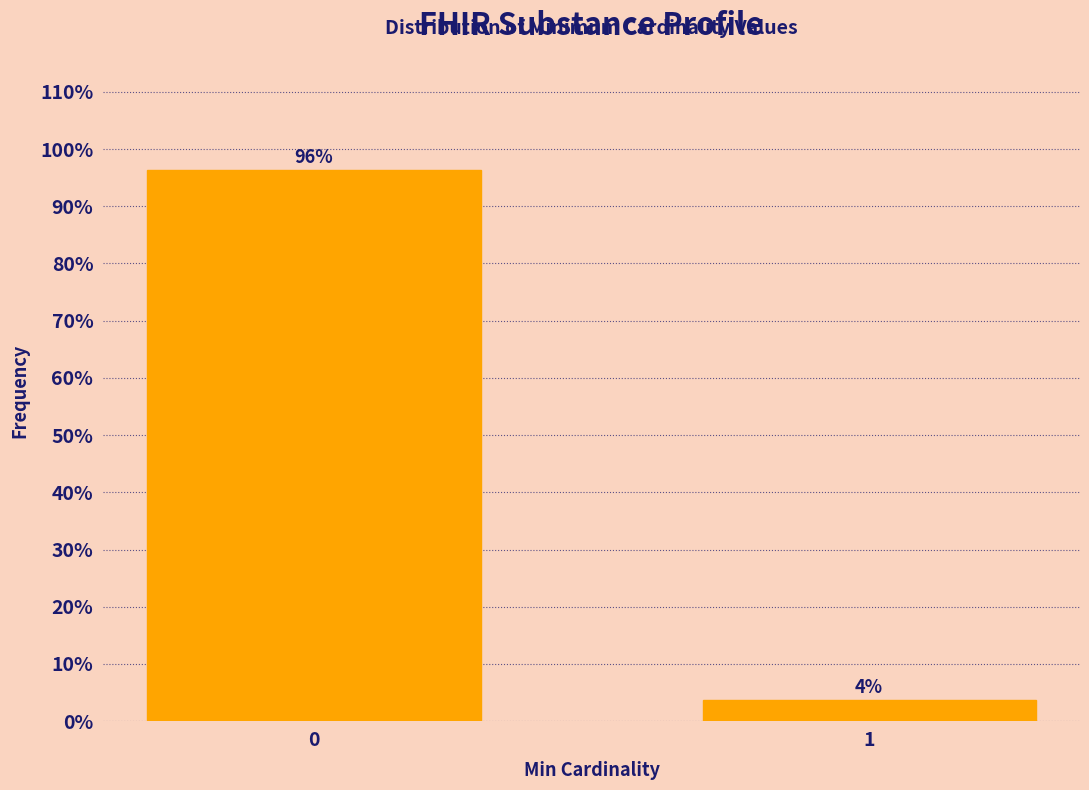

Is it true that the value at 0 is 162.1?

False